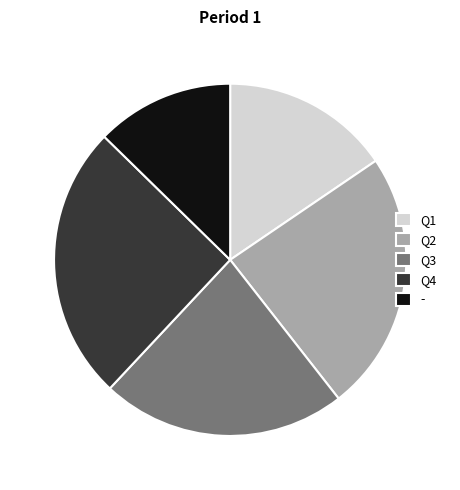

Is there a majority slice in this chart?

No